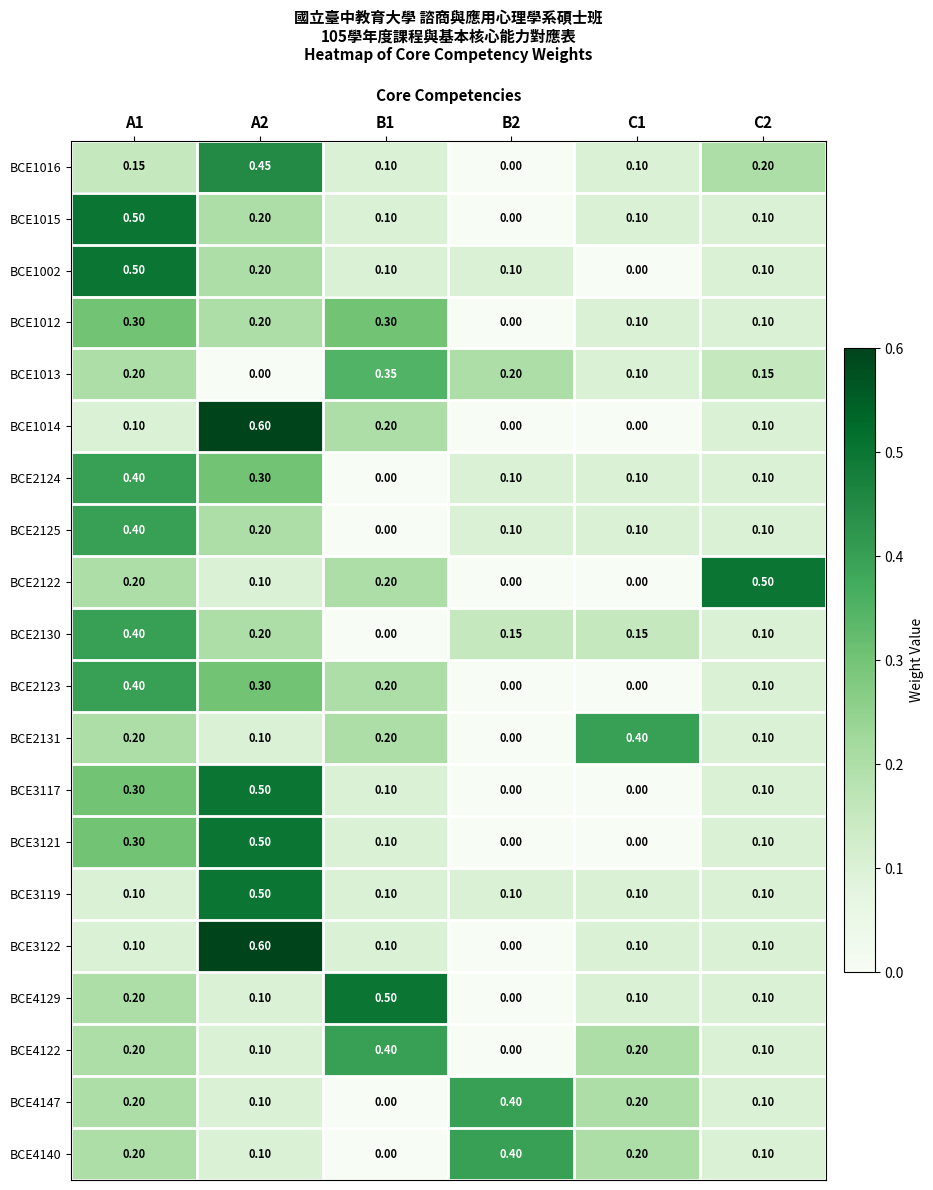

How many data points does each series have?

6